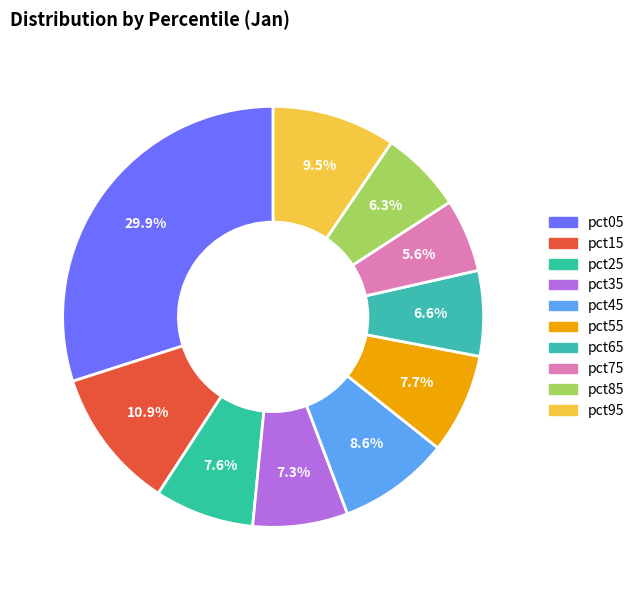

To the nearest percent, what percentage of the pie is pct75?

6%